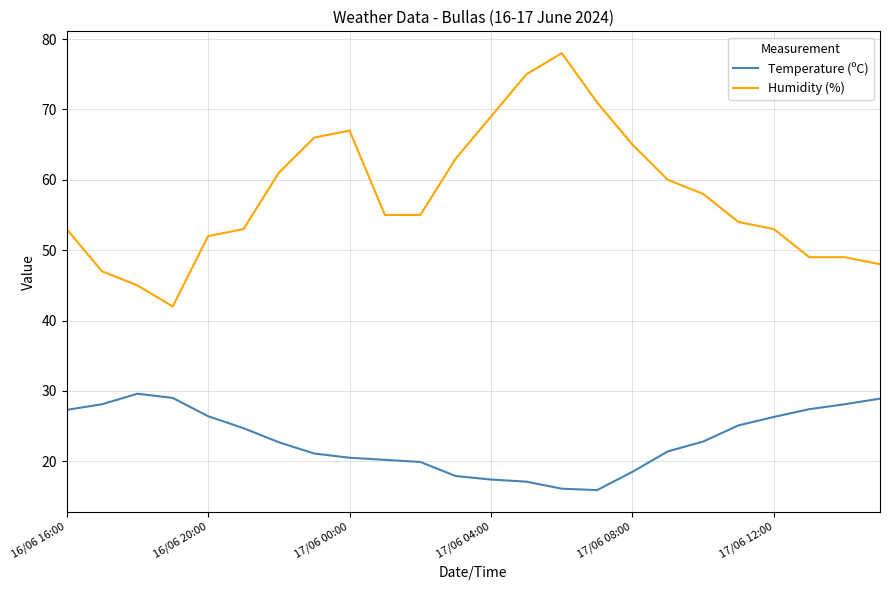

At how many categories does at least one series exceed 77?

1